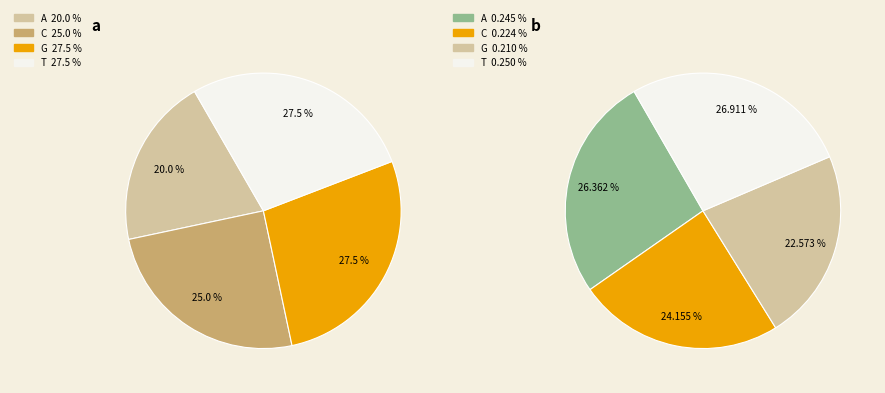

How many segments does this pie chart have?

4